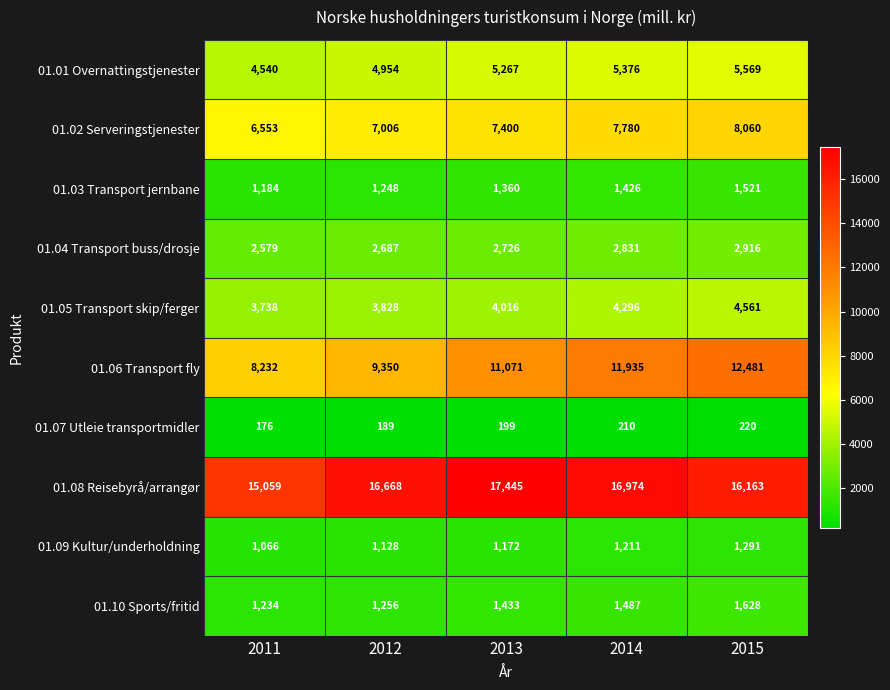

What is the total value across all series at 2014?

53526